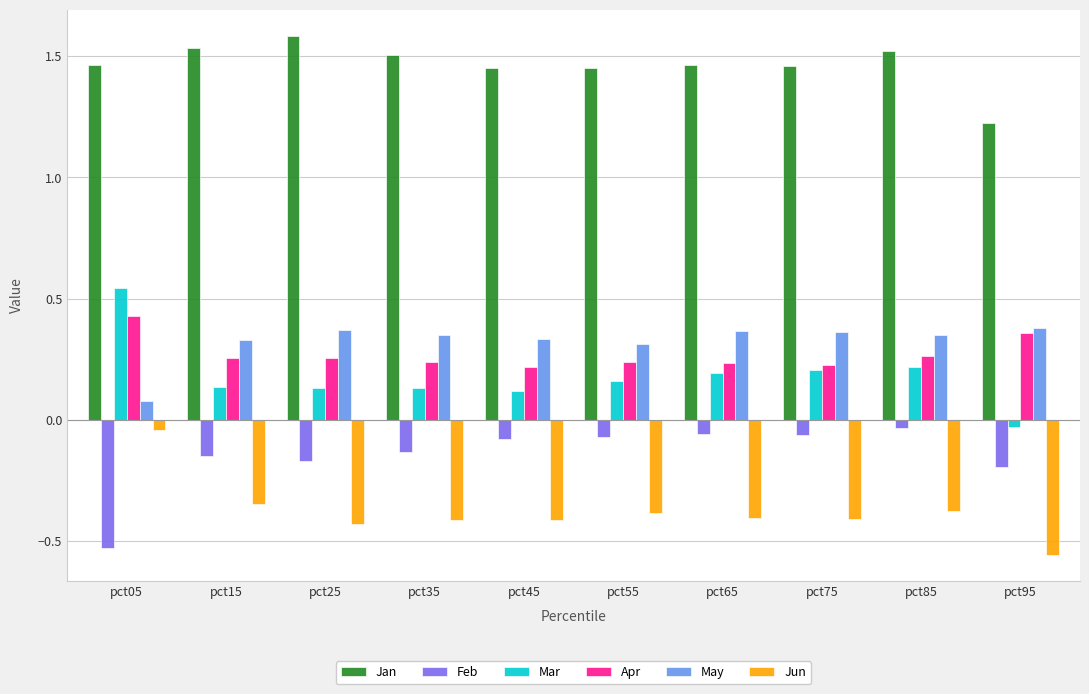

What is the difference between the highest and lowest values at pct45?

1.9